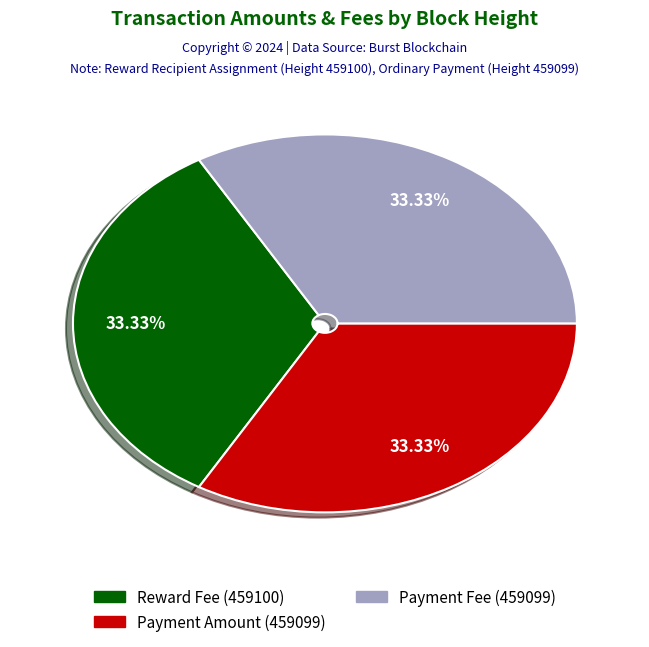

Is the sum of Payment Amount (459099) and Reward Fee (459100) greater than half?

Yes